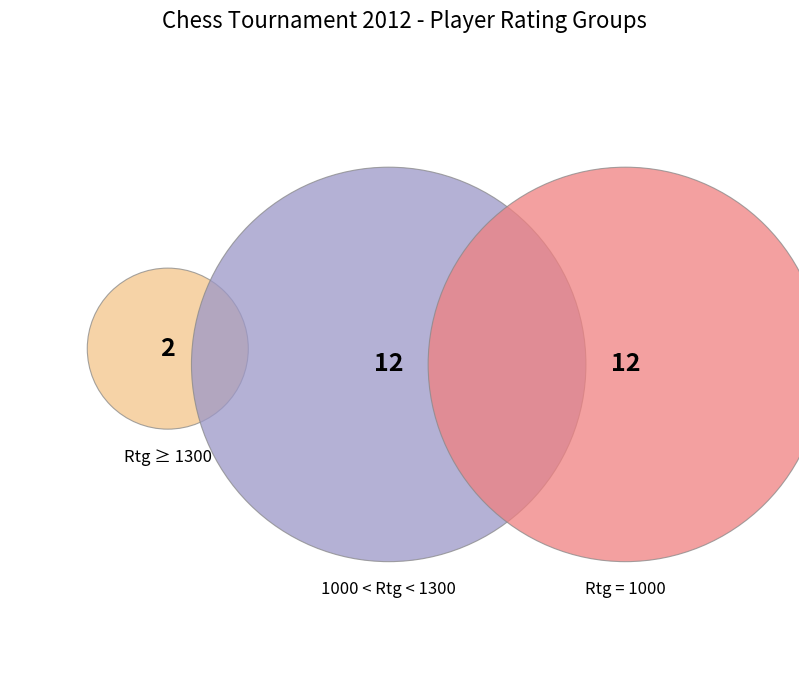

Does Павлюк Тимофей account for over 50% of the chart?

No